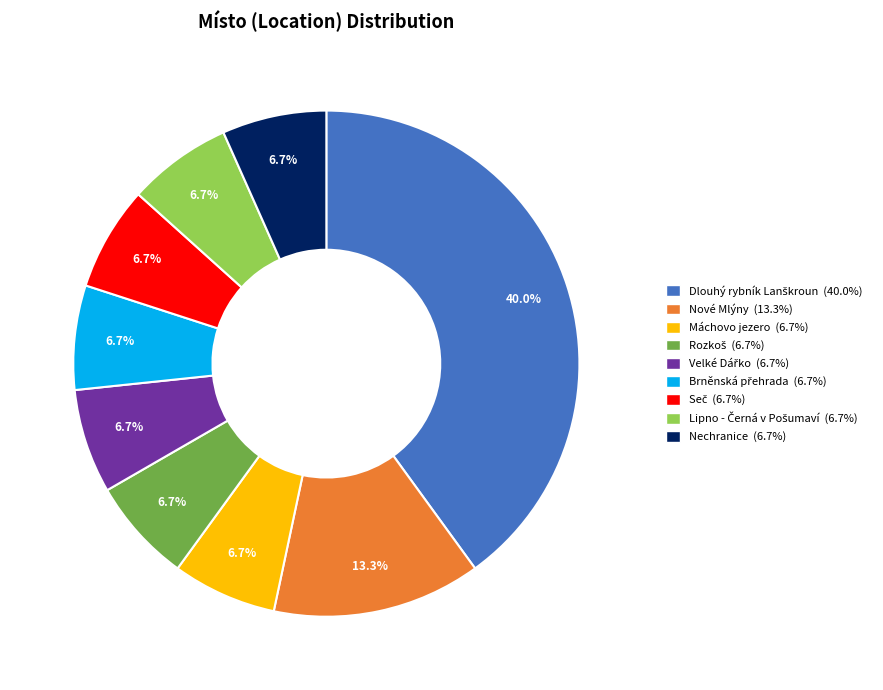

To the nearest percent, what is the difference between the largest and smallest slice percentages?

33%